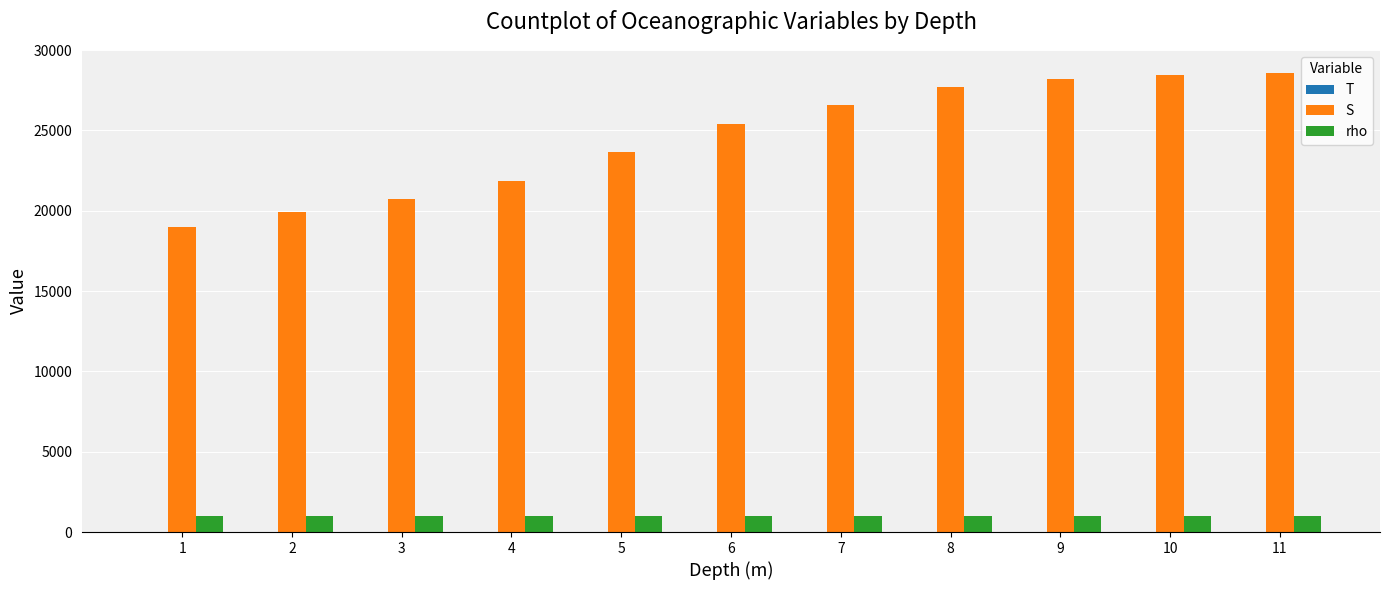

Which series has the largest range (max minus min)?

S